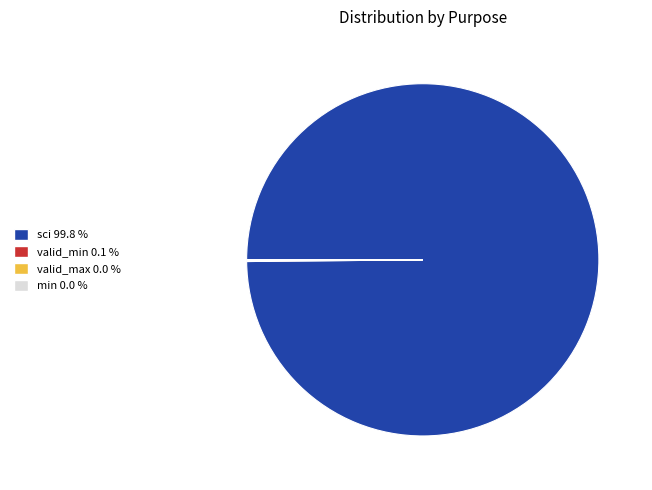

Does any single category account for the majority?

Yes